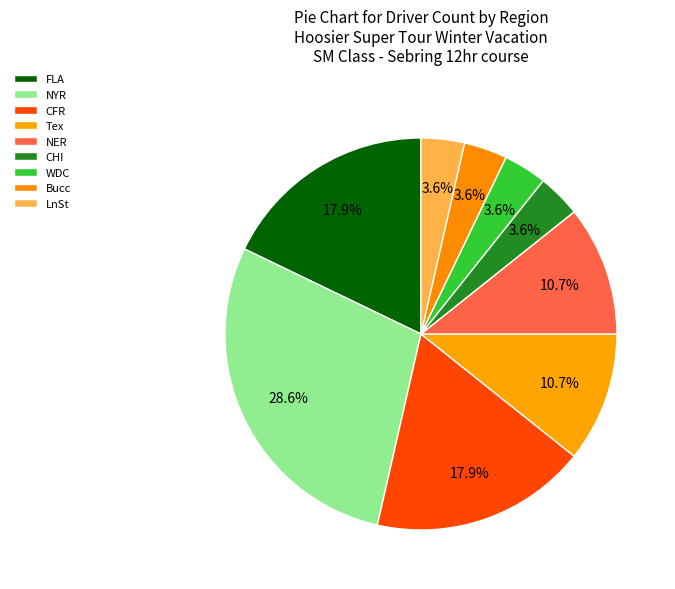

The CHI slice represents 24% of the pie. True or false?

False